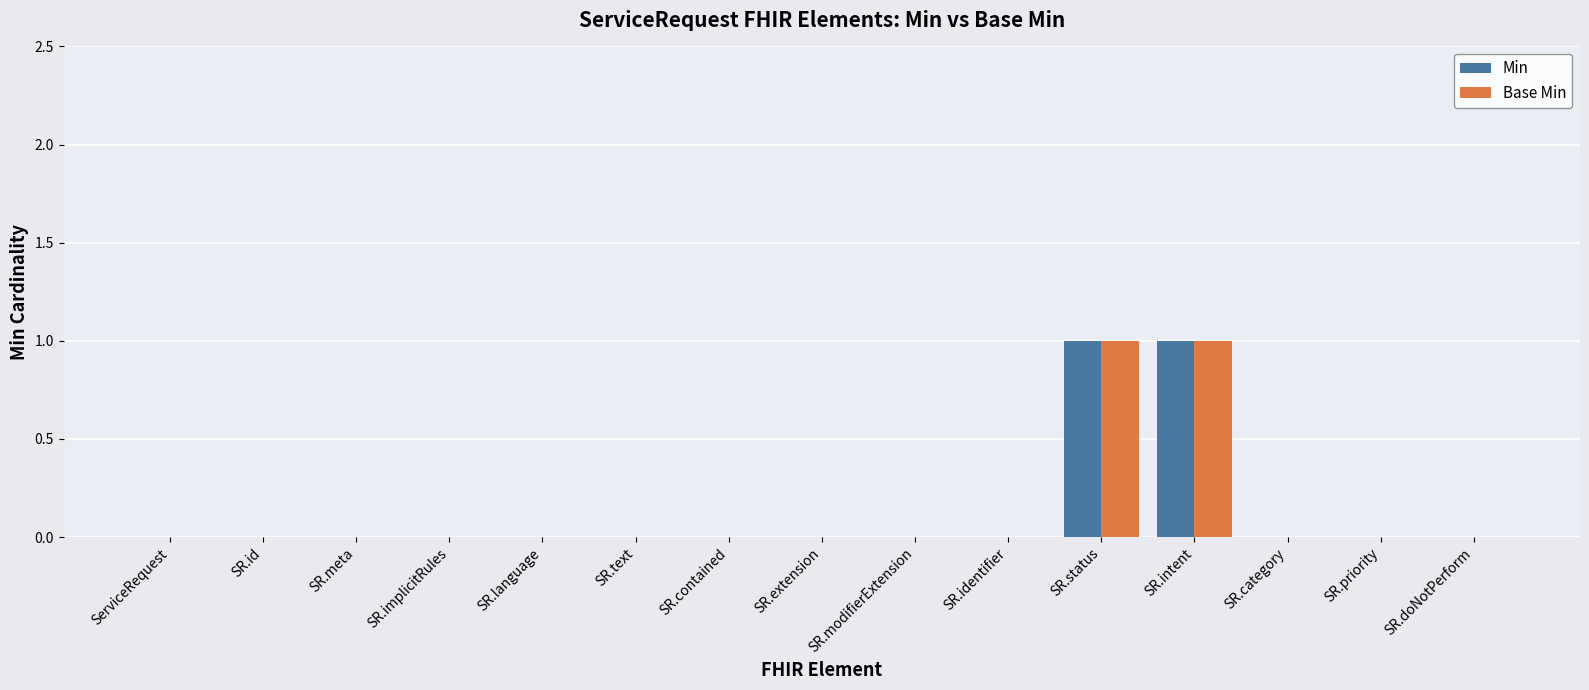

How many Base Min values are between 0 and 1?

15